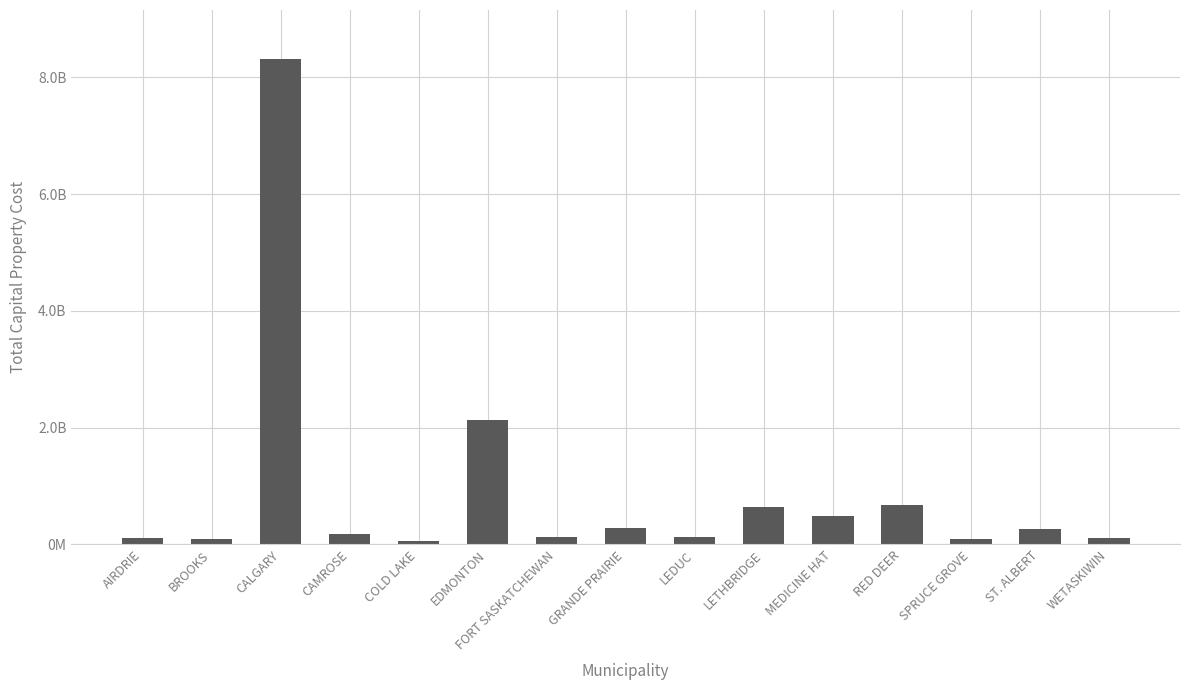

At which category does the chart reach its minimum across all series?

COLD LAKE